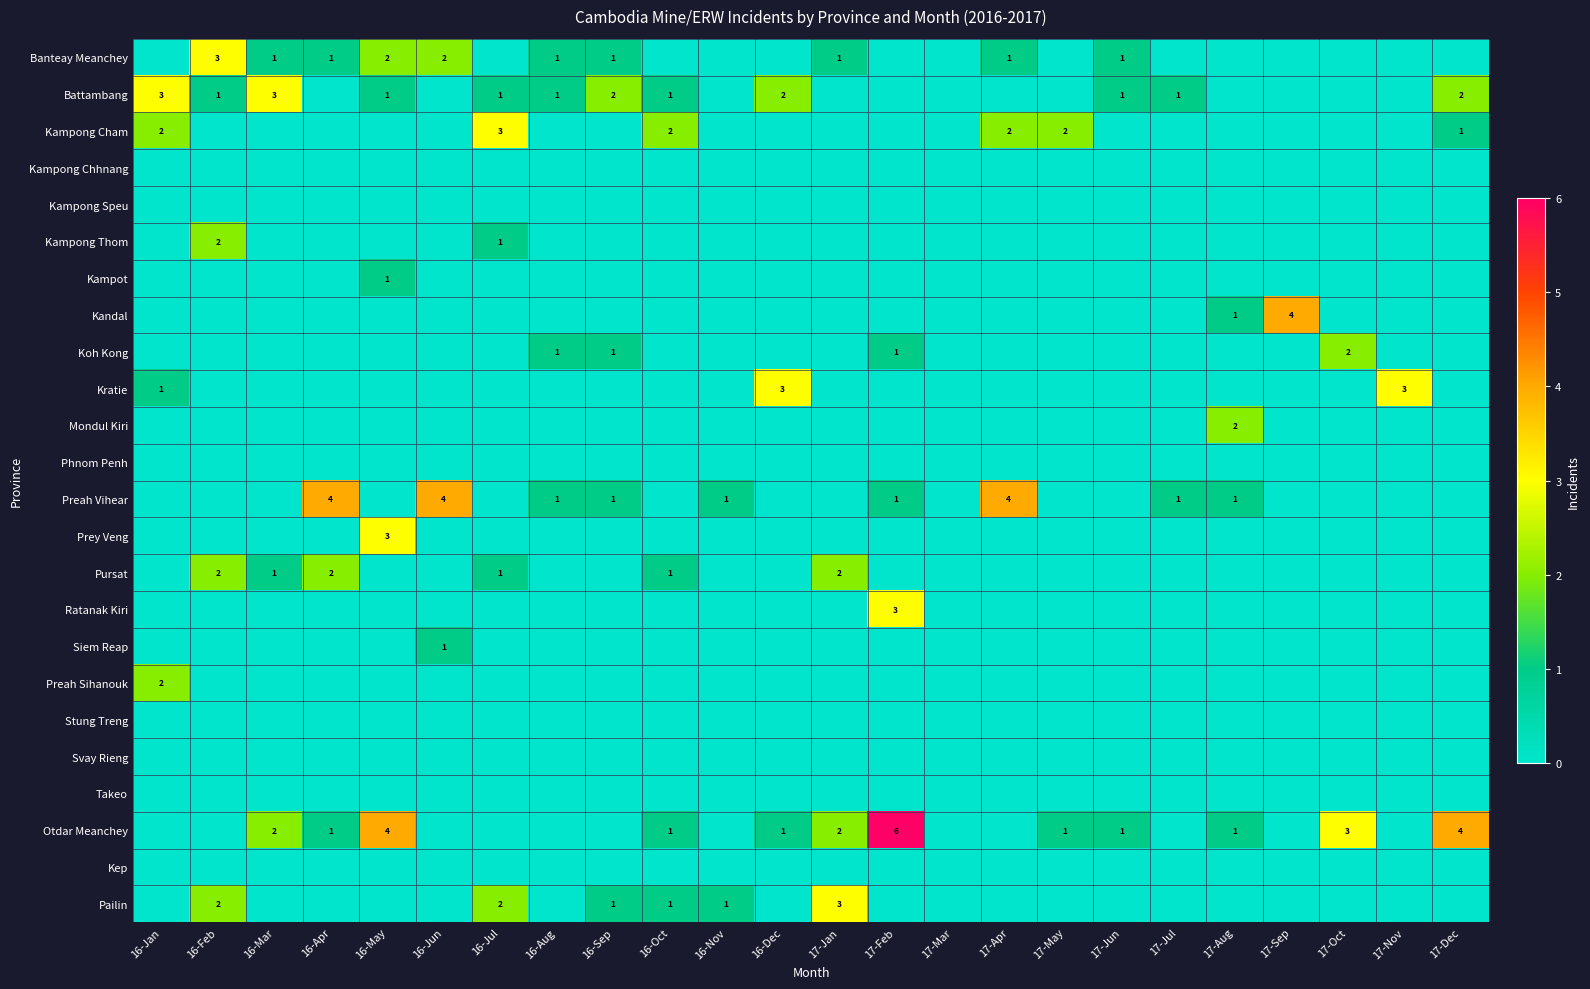

What is the difference between the maximum and minimum values in the Siem Reap series?

1